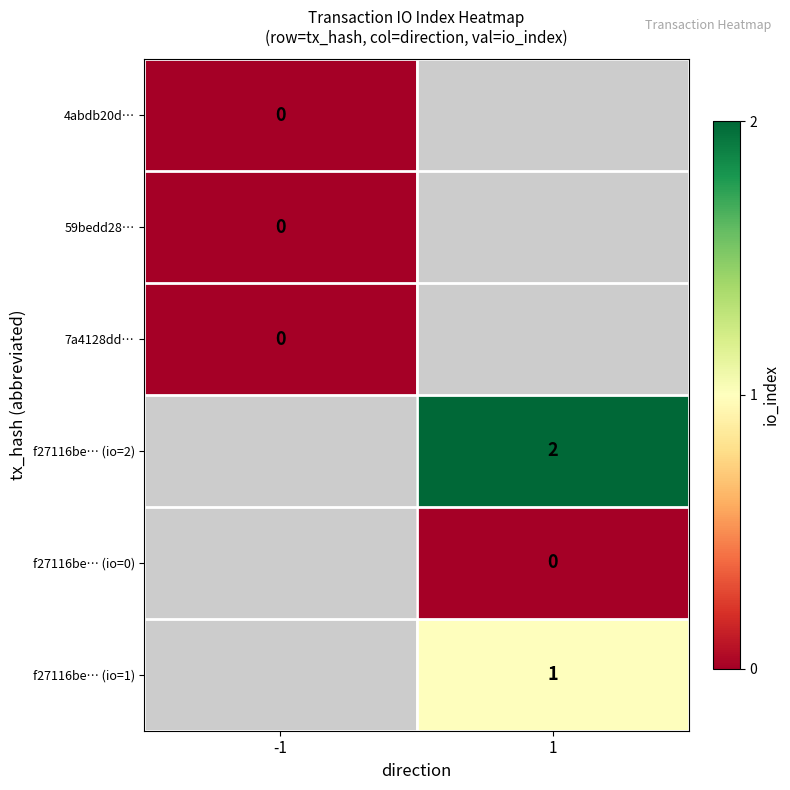

The value of f27116be… (io=1) at 1 is 1. True or false?

True